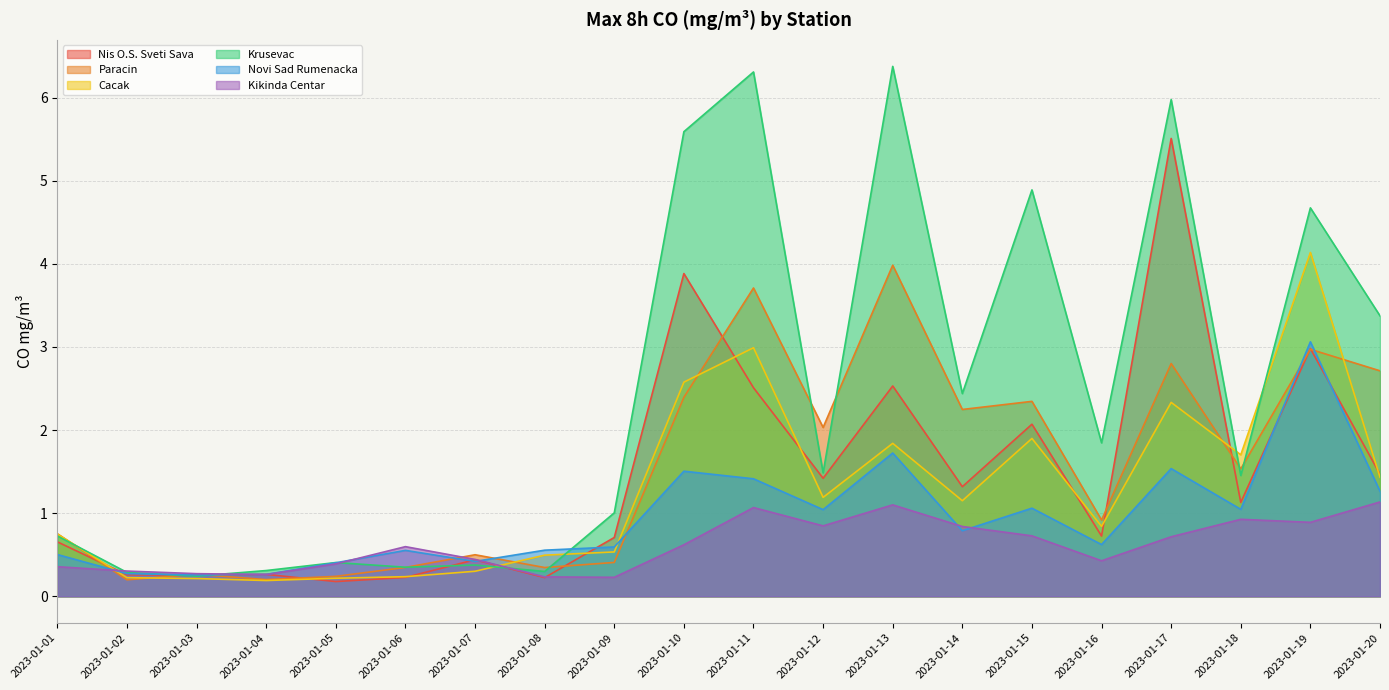

How many series are shown in this chart?

6